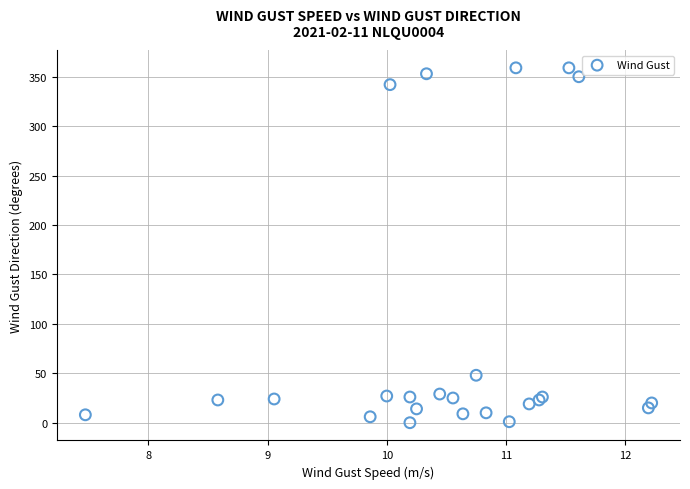

What Y value in the scatter plot is closest to 179?

48